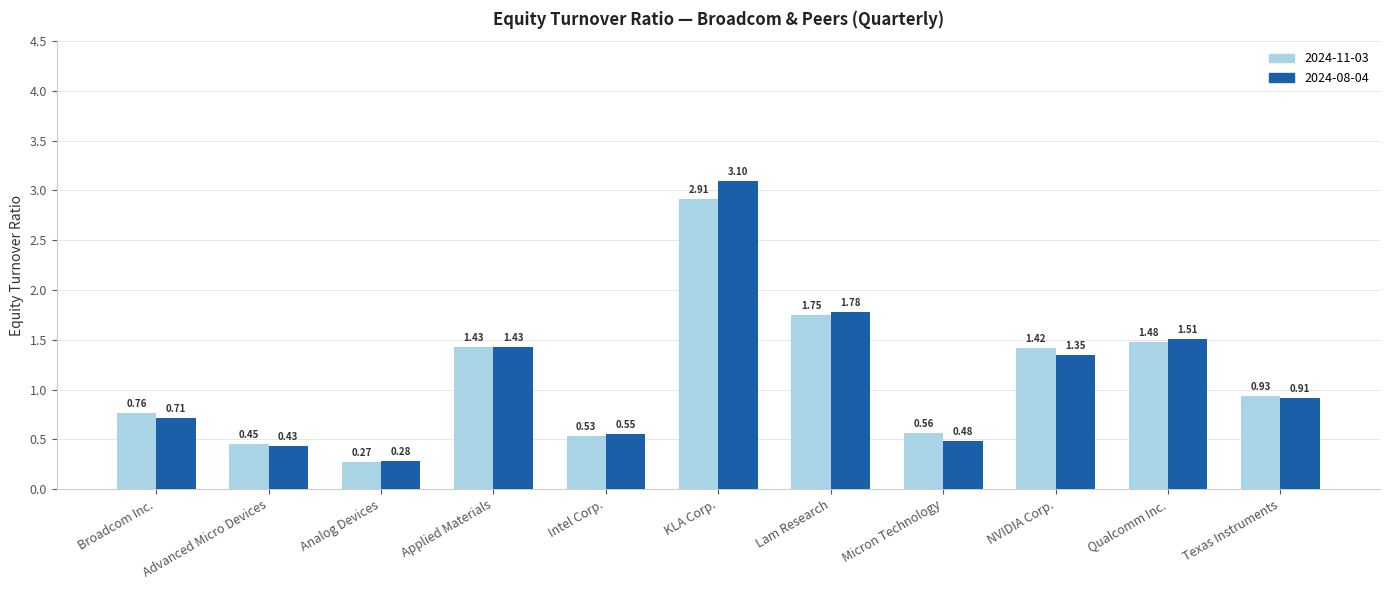

List the series in order of their overall mean, lowest first.

2024-11-03, 2024-08-04